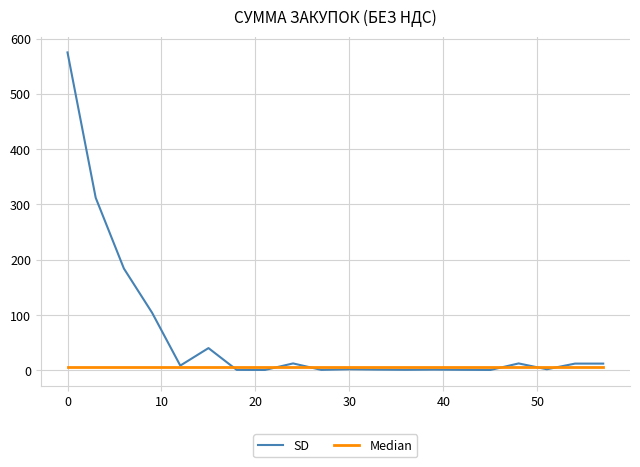

Which series has the largest total across all categories?

SD